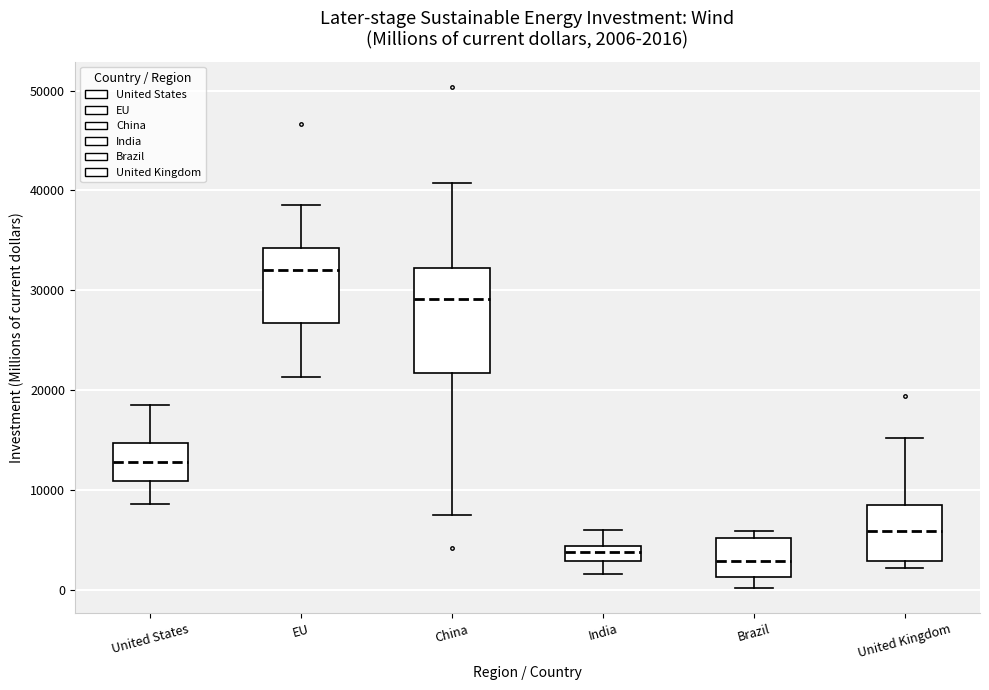

Which box is the tallest, from its lower edge to its upper edge?

China